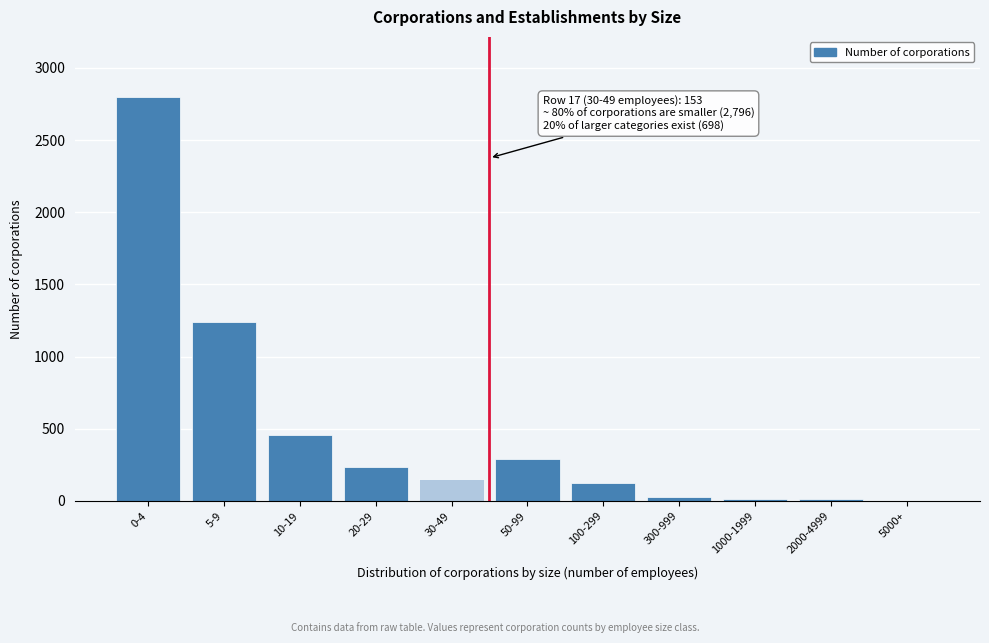

Approximately how many times larger is the value at 30-49 compared to 100-299?

1.3